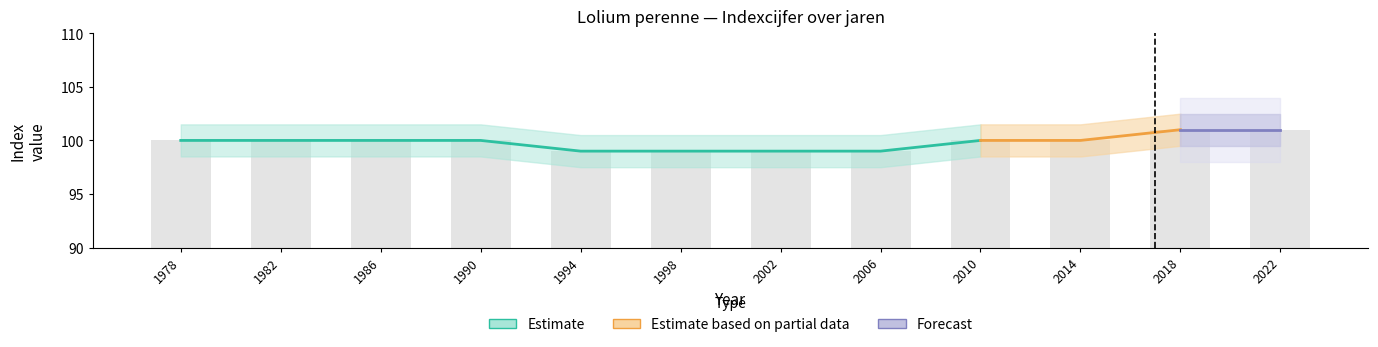

How many categories are shown in the chart?

12